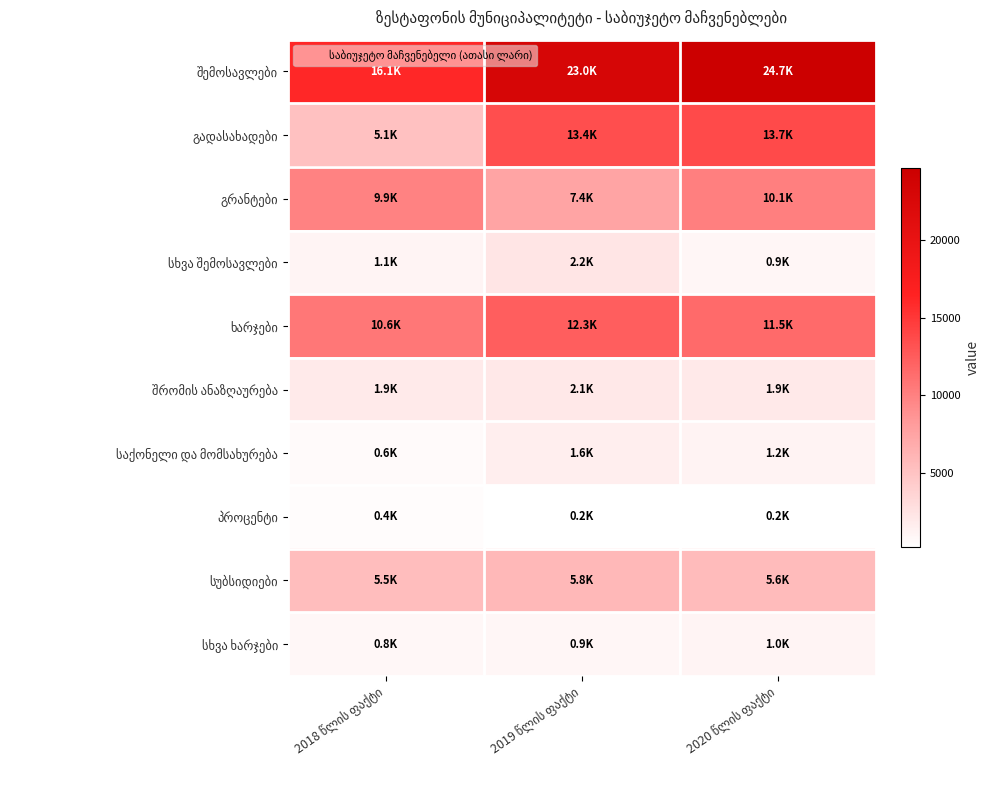

The value of სუბსიდიები at 2019 წლის ფაქტი is 3520.0. True or false?

False